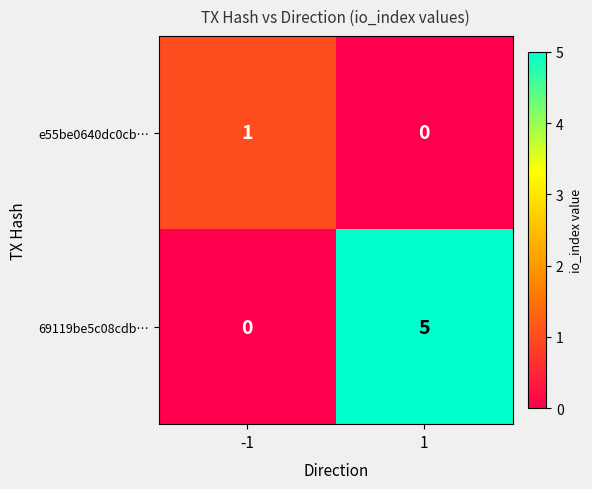

At -1, list the series in order from largest to smallest.

e55be0640dc0cb…, 69119be5c08cdb…